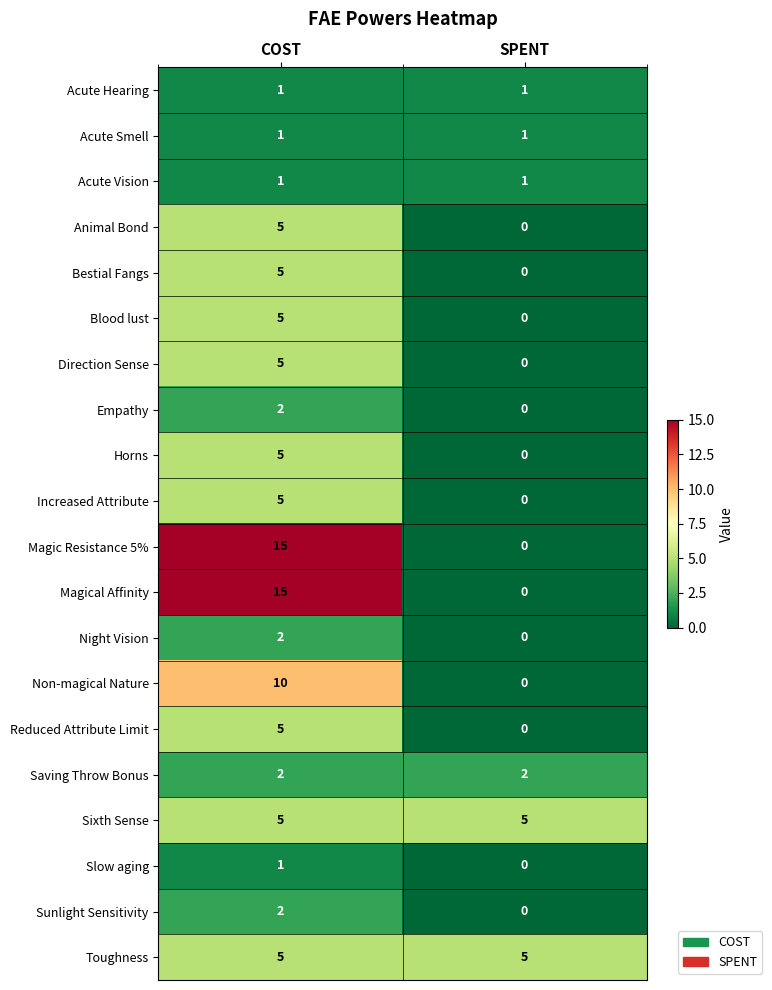

Rank the categories by Non-magical Nature value from lowest to highest.

SPENT, COST